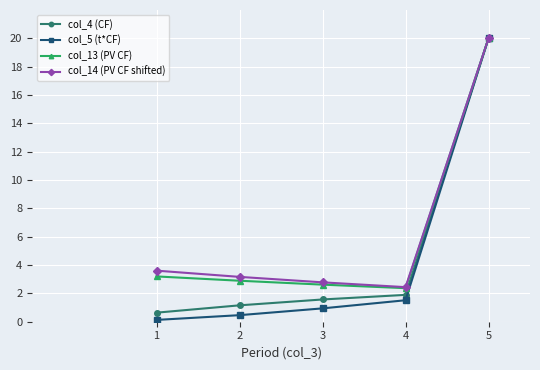

How many series are shown in this chart?

4